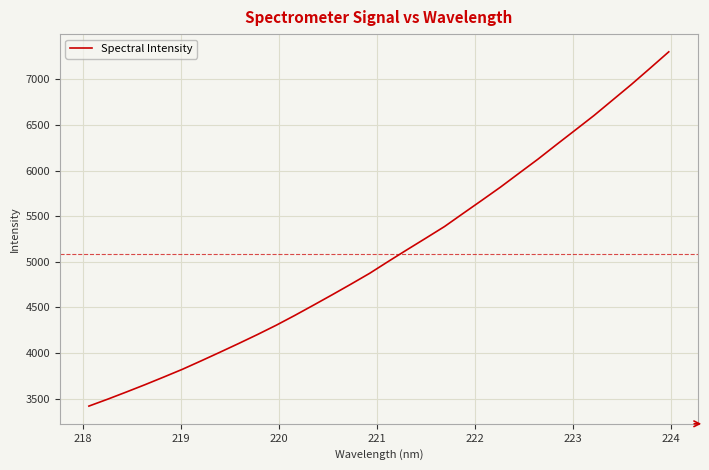

Count the number of values greater than 5005.

16